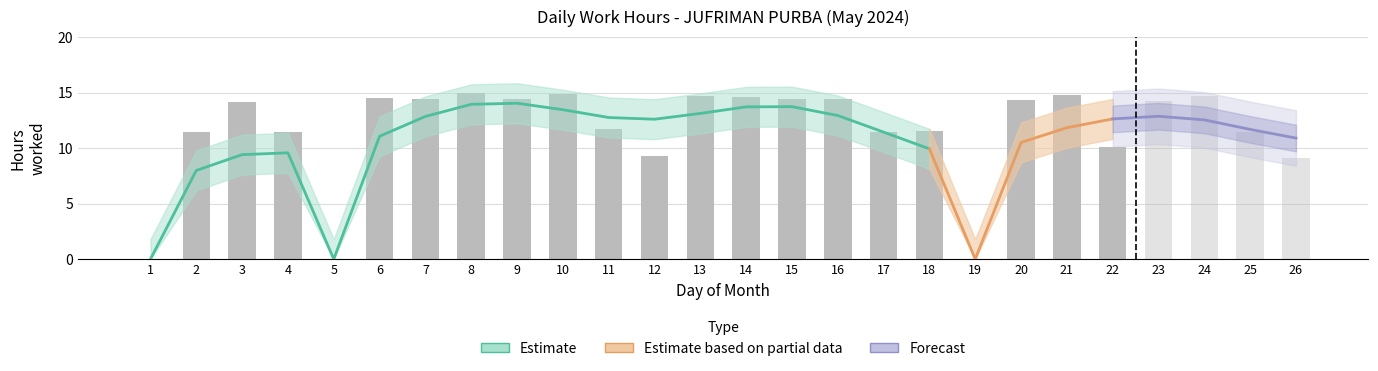

What is the difference between the second highest and minimum values in the Low series?

14.9